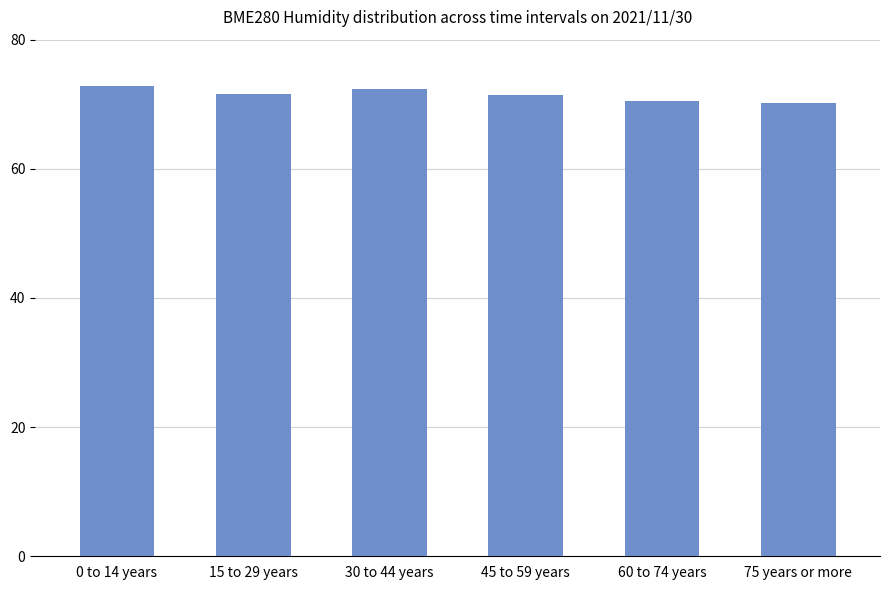

What is the change in value from 0 to 14 years to 75 years or more?

-2.7